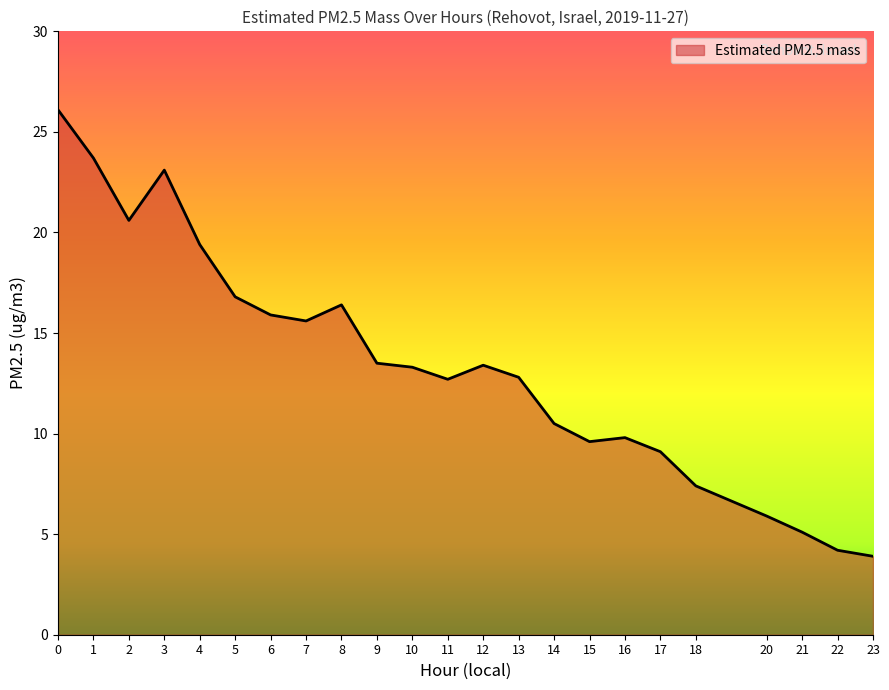

What is the change in value from 9 to 16?

-3.7